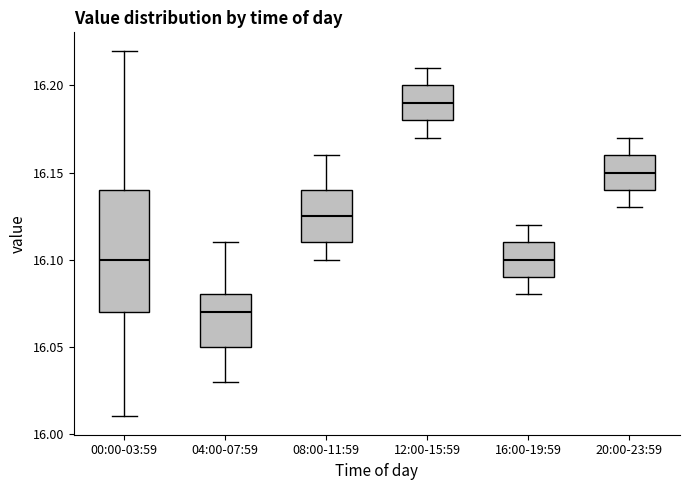

Which box's median line is the highest?

12:00-15:59